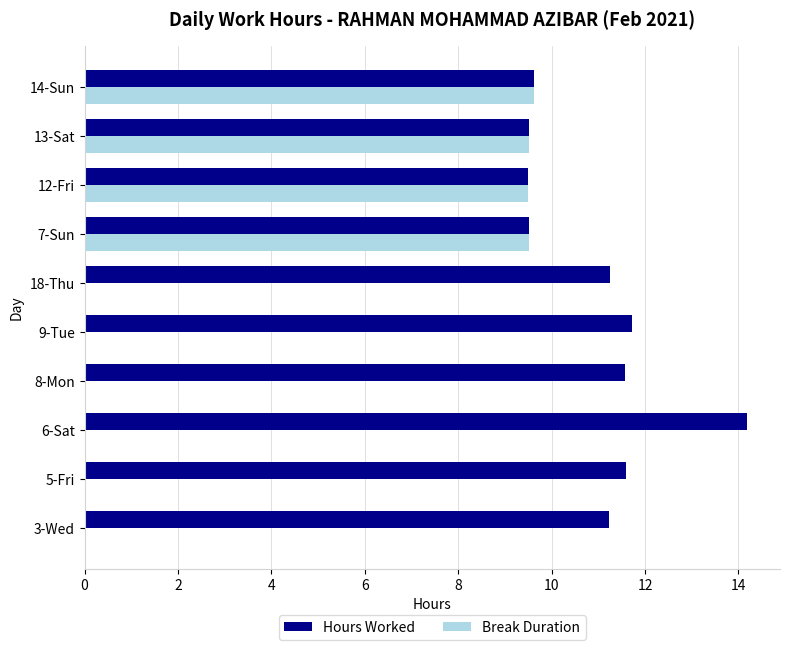

Which category has the highest value in the Hours Worked series?

6-Sat